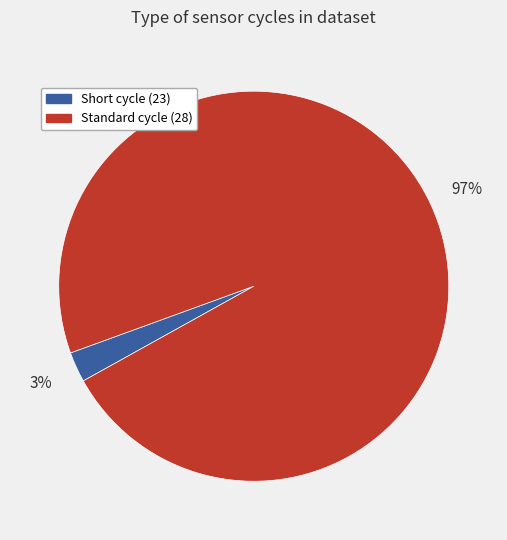

Count the number of slices in the pie.

2